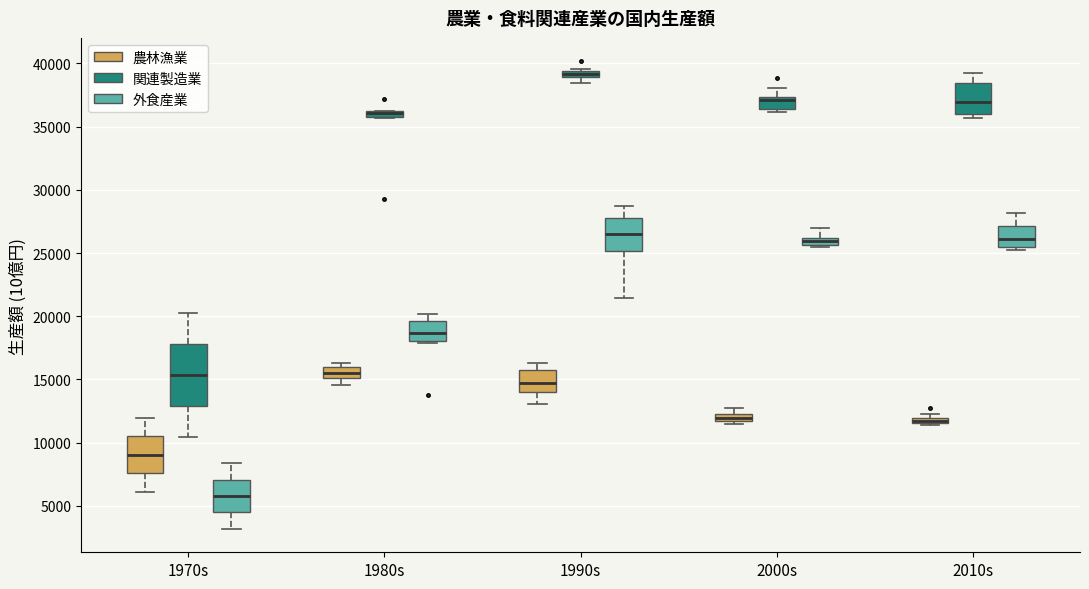

Which box is the tallest, from its lower edge to its upper edge?

1970s (関連製造業)